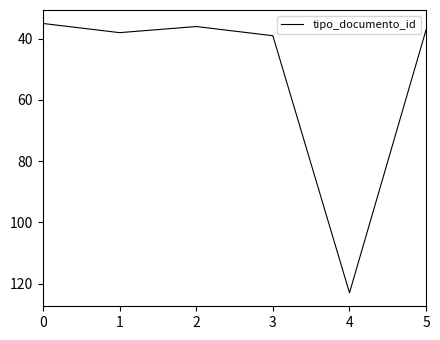

Is this an area chart (filled region under the line)?

No